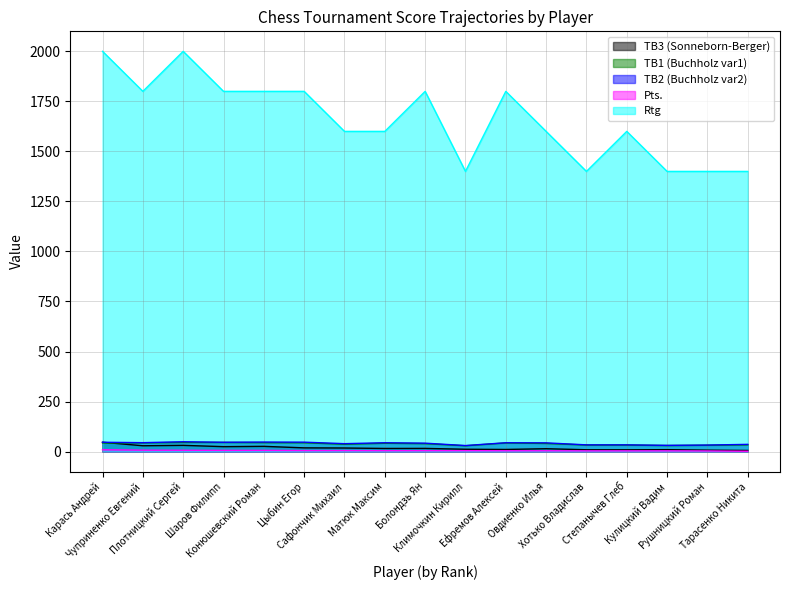

Which series changed the most between Плотницкий Сергей and Степанычев Глеб?

Rtg